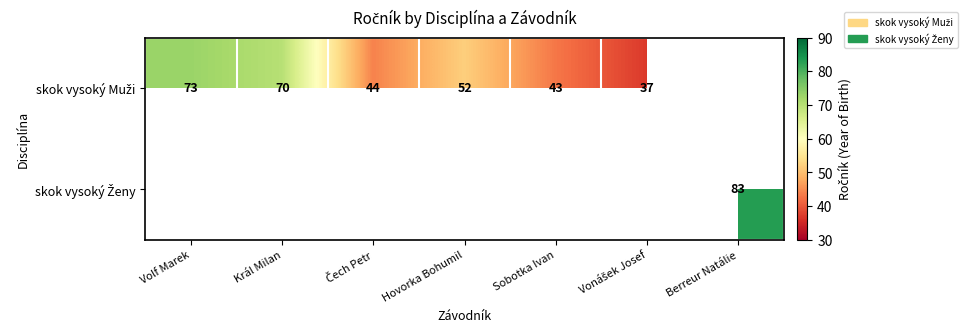

Which label corresponds to the largest value in the chart?

Berreur Natálie